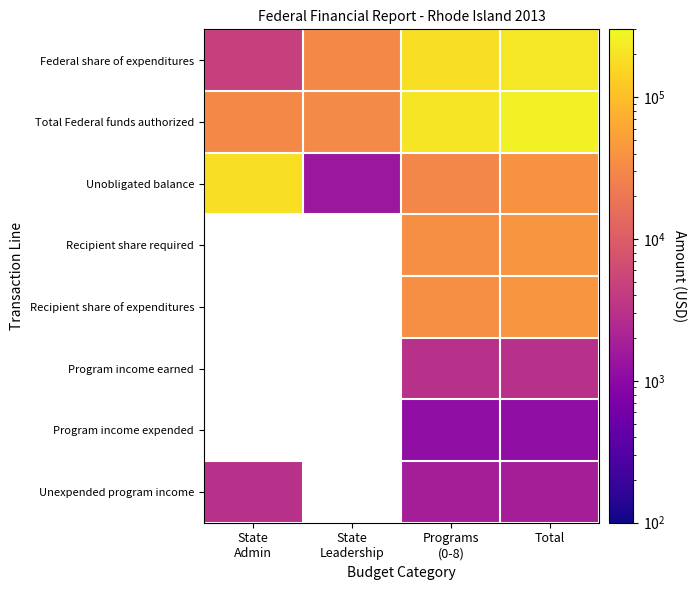

Read the Total Federal funds authorized value at Programs (0-8).

211697.5